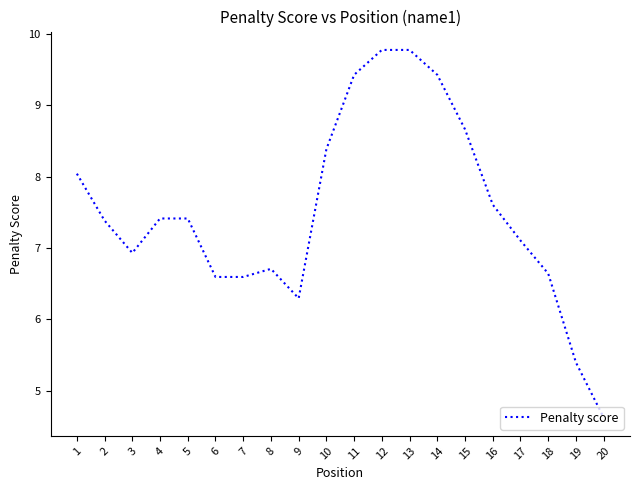

Where does the data first go above 7?

1